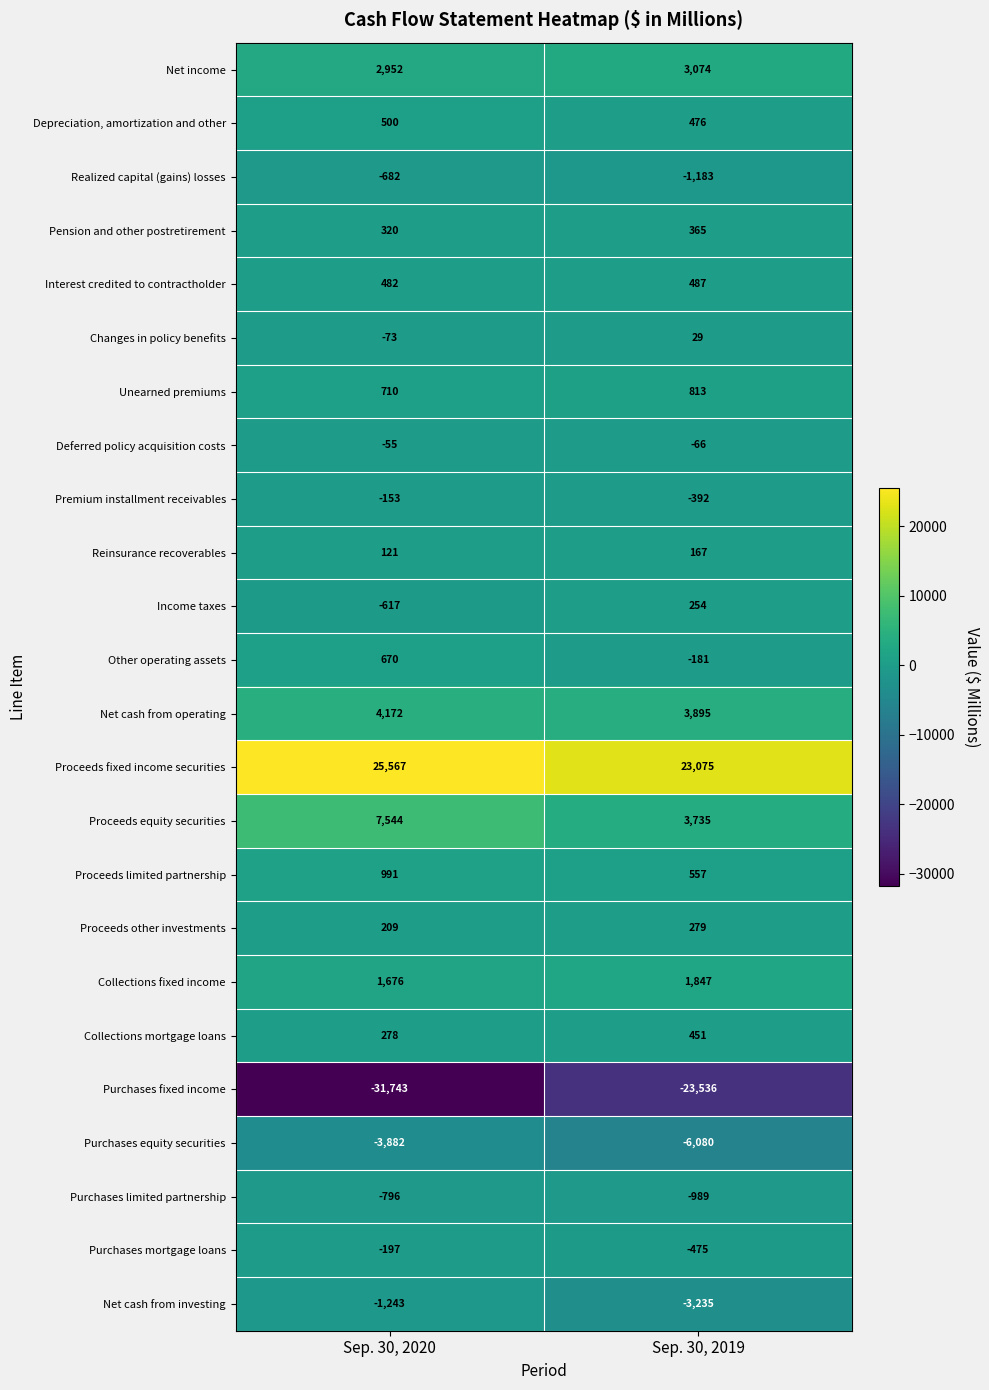

Which category has the lowest value across all series?

Sep. 30, 2020